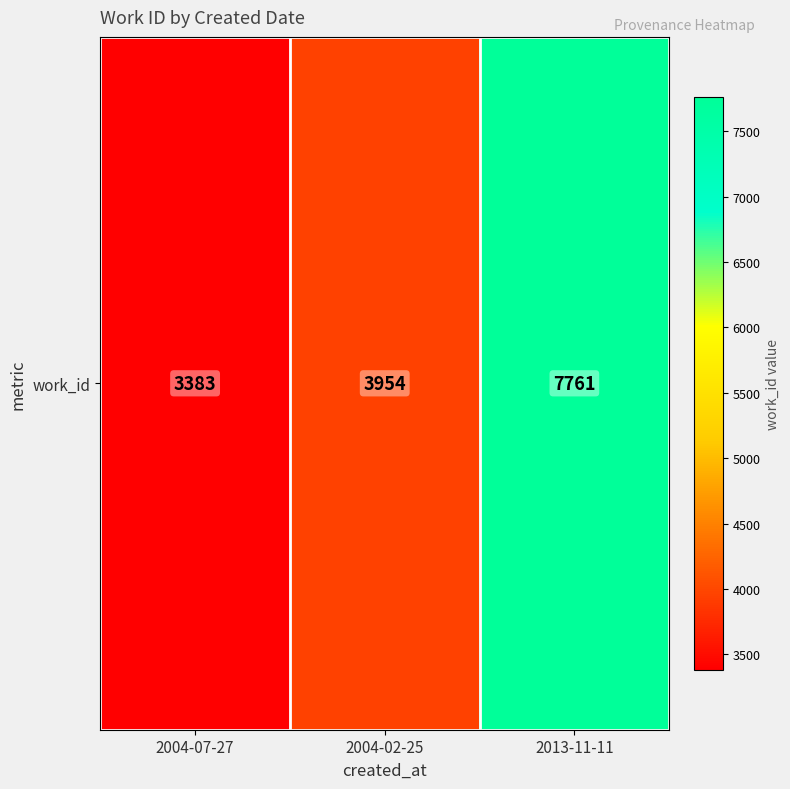

What is the change in value from 2004-07-27 to 2004-02-25?

+571